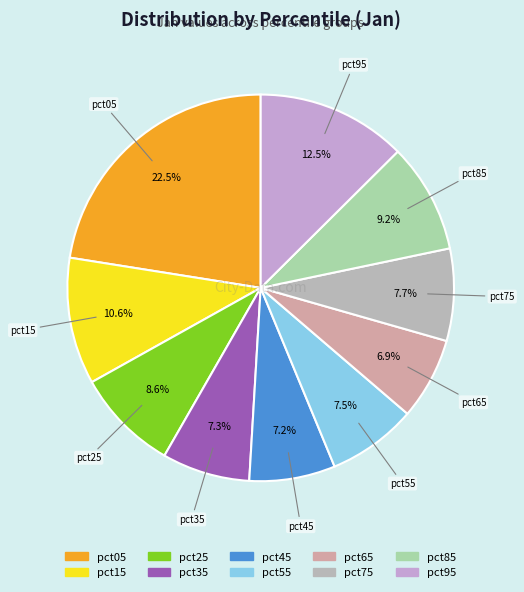

True or false: pct45 accounts for 16% of the total.

False